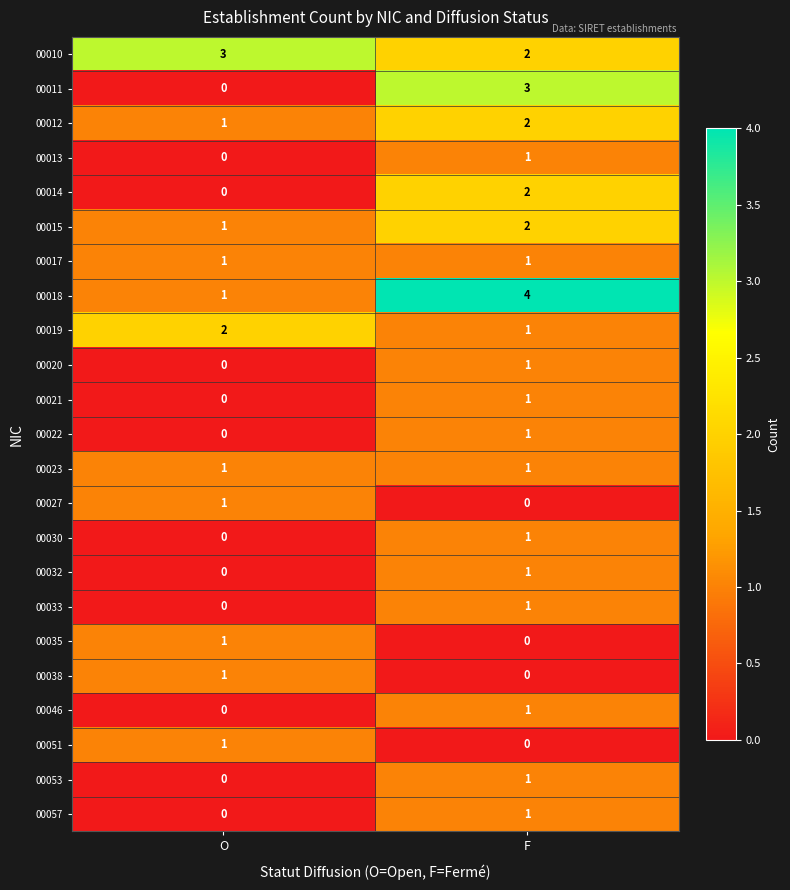

At how many categories does at least one series exceed 2?

2